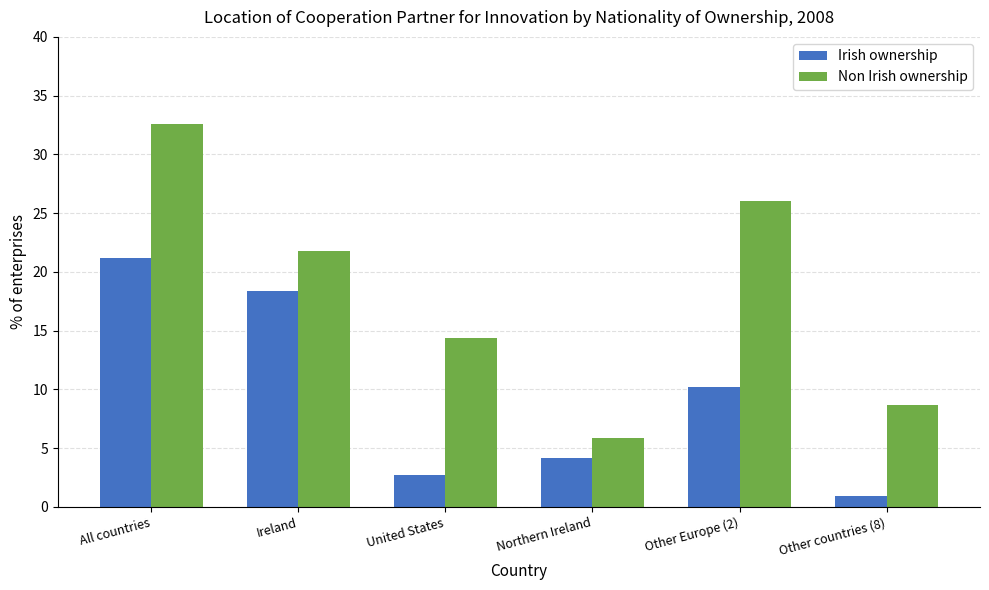

Reading right to left, list all the values displayed in this chart.

Irish ownership: 0.9	10.2	4.2	2.7	18.4	21.2
Non Irish ownership: 8.7	26.0	5.9	14.4	21.8	32.6